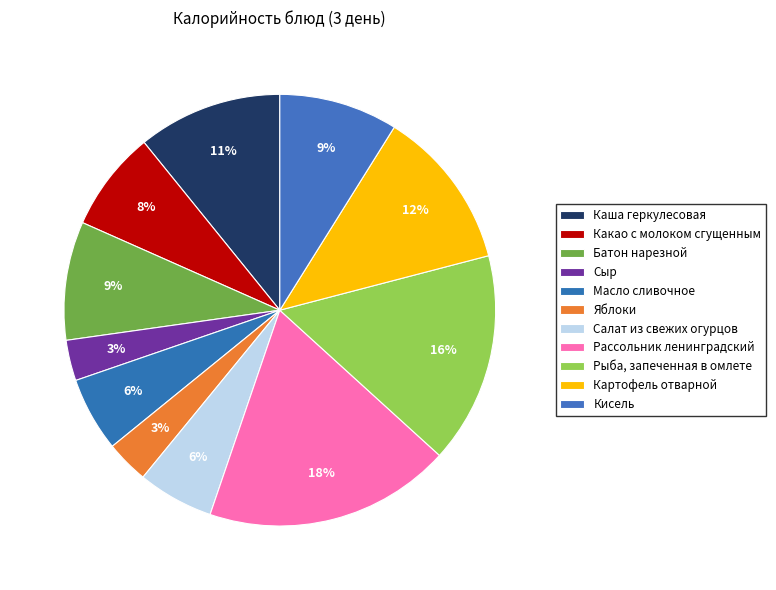

Which slice is the largest?

Рассольник ленинградский